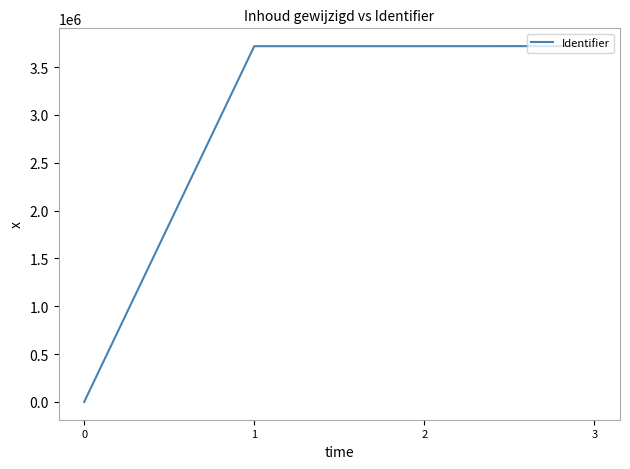

What is the greatest value displayed?

3718407